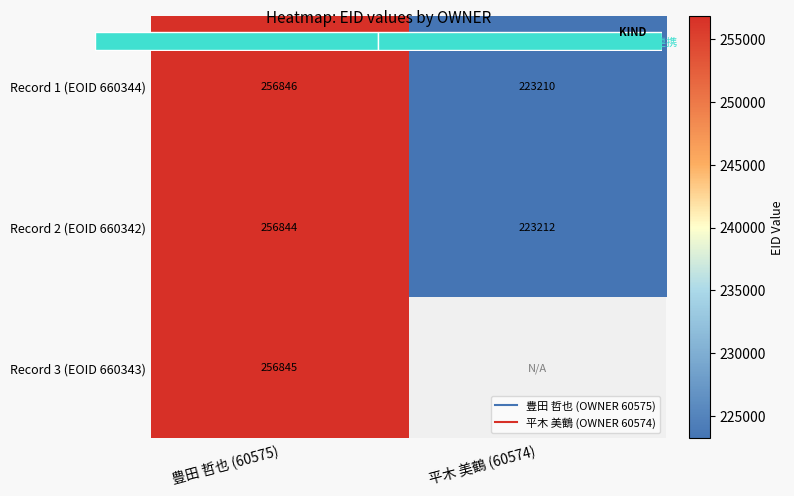

What is the difference between the Record 2 (EOID 660342) values at 平木 美鶴 (60574) and 豊田 哲也 (60575)?

33632.0